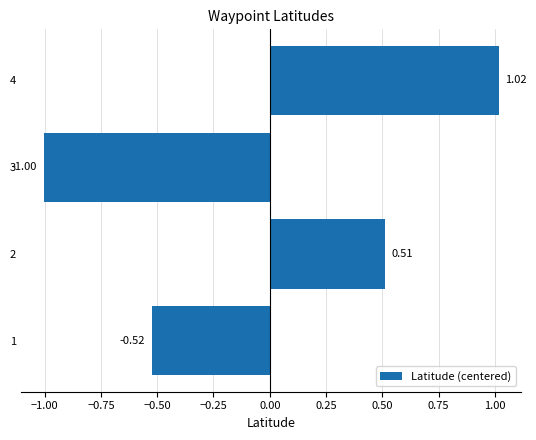

What is the difference between the maximum and minimum values?

2.0